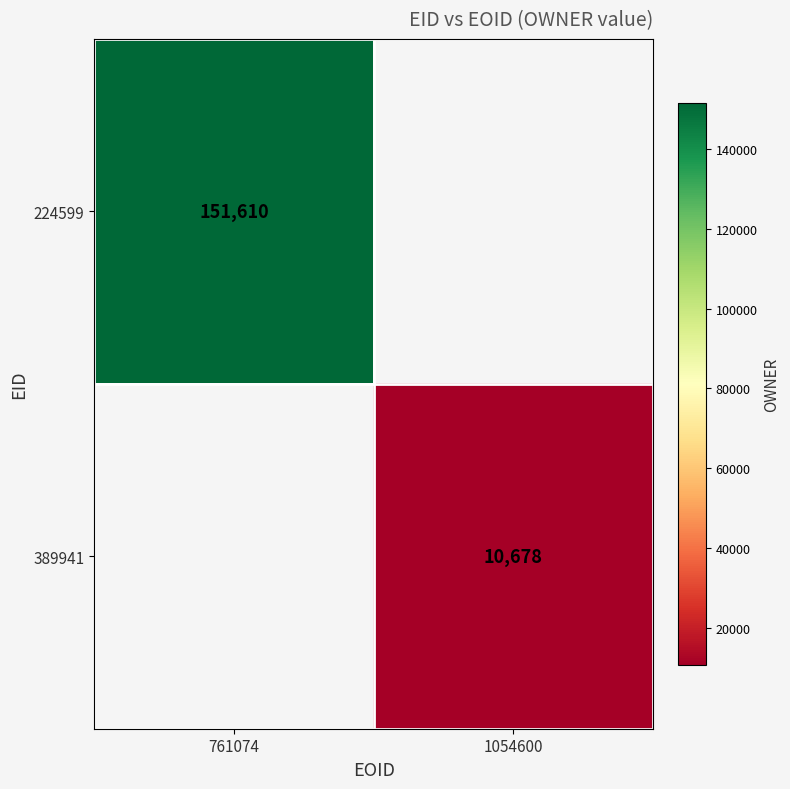

The value of 389941 at 1054600 is 15504.3. True or false?

False